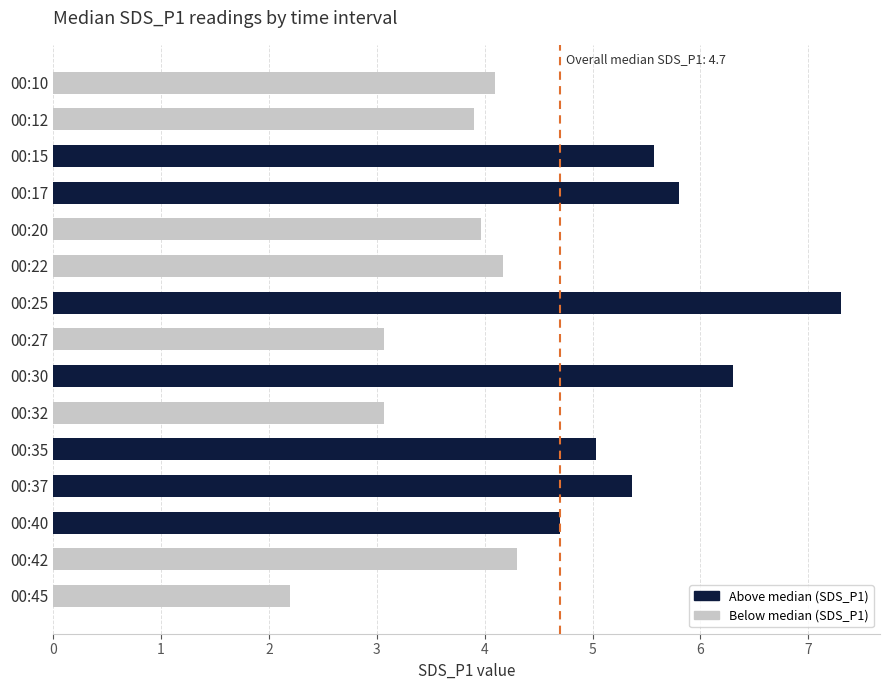

The chart shows a value of 4.7 at 00:40. True or false?

True